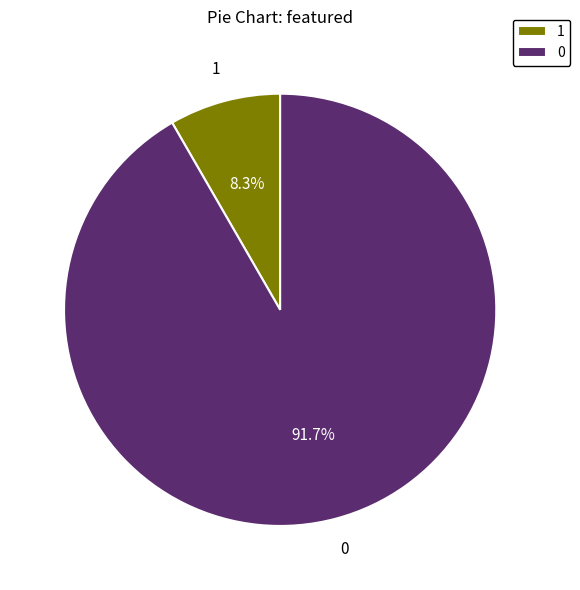

Rank the categories by value from lowest to highest.

1, 0